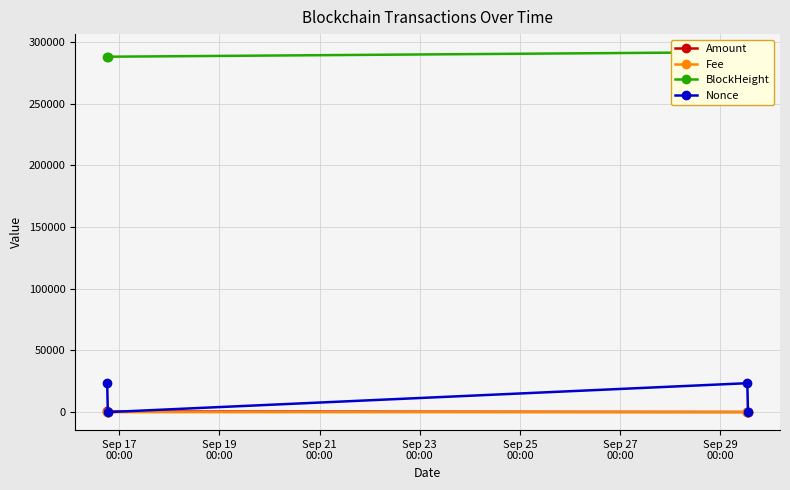

True or false: BlockHeight and Fee intersect in this chart.

False